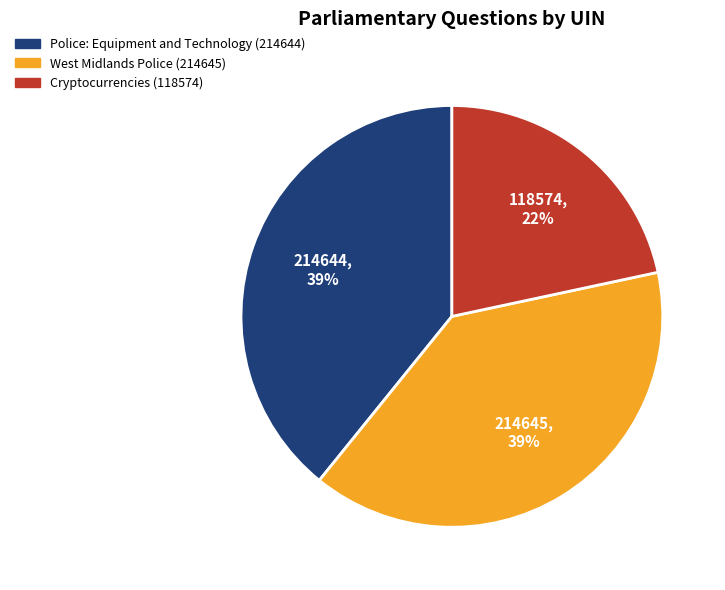

To the nearest percent, what is the combined percentage of Cryptocurrencies (118574) and West Midlands Police (214645)?

61%